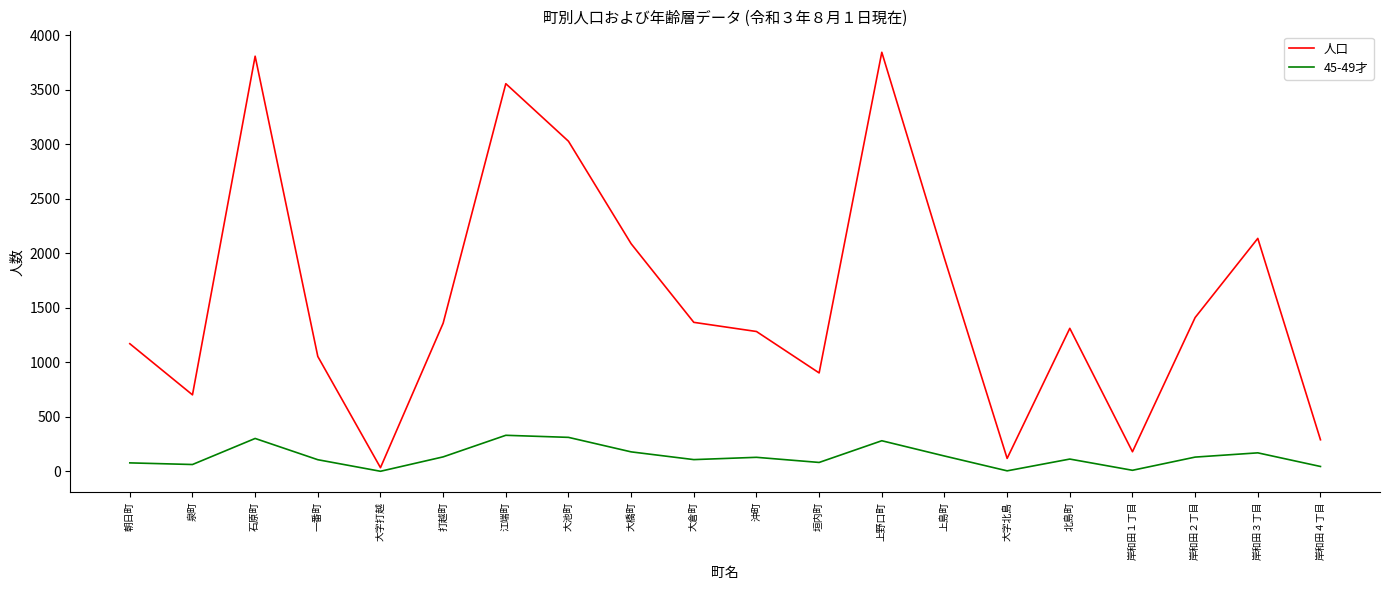

Between 打越町 and 上島町, which series saw the biggest shift?

人口